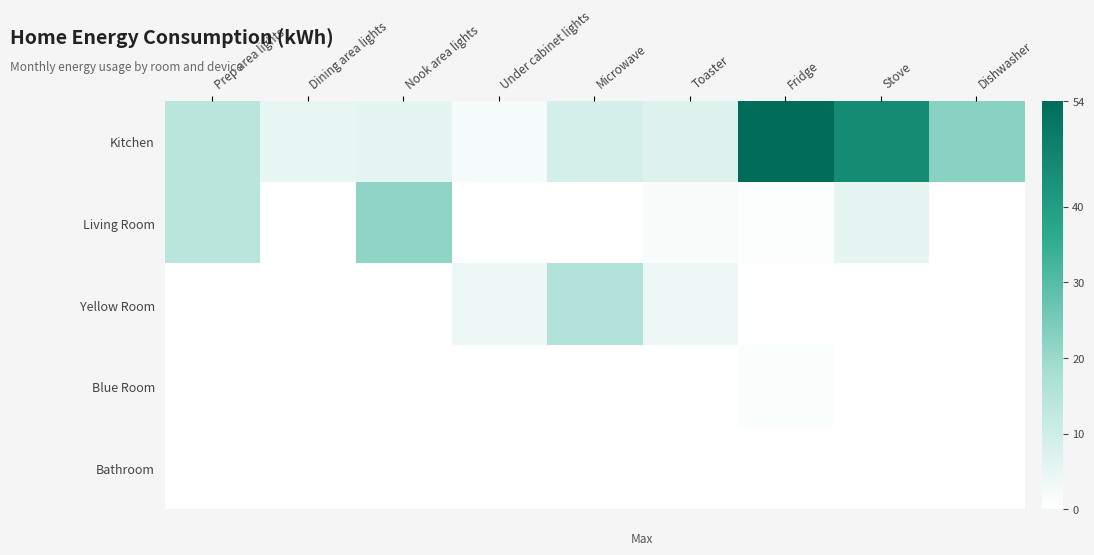

What is the difference between the highest and lowest values at Fridge?

54.0